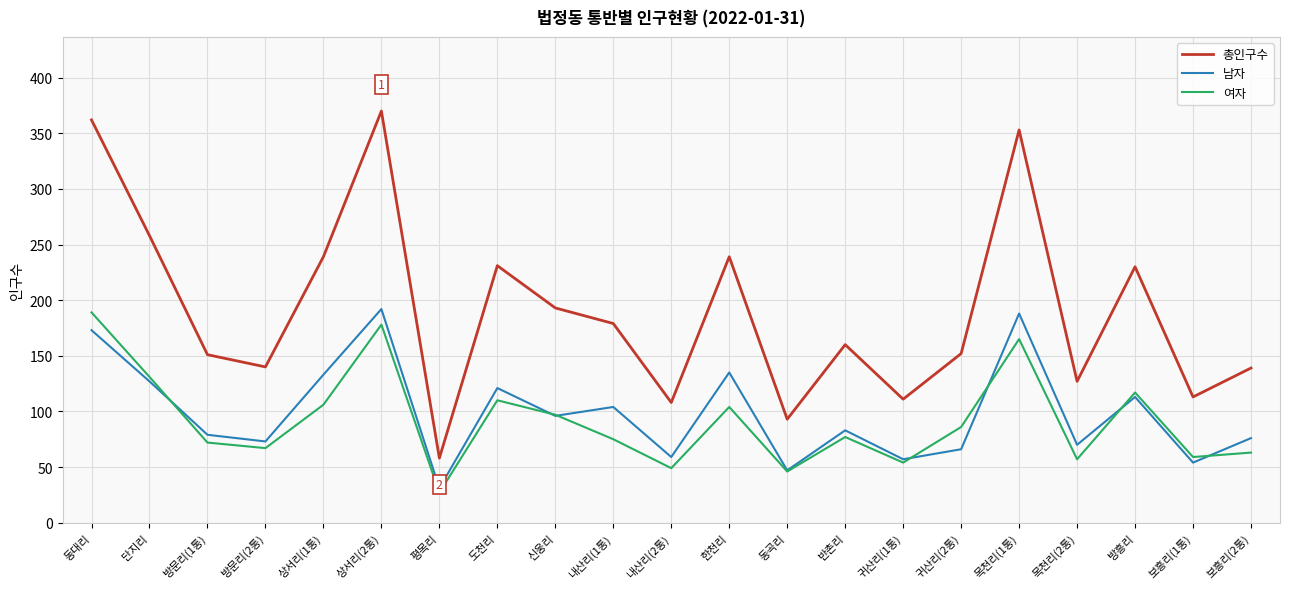

What is the total value across all series at 단지리?

516